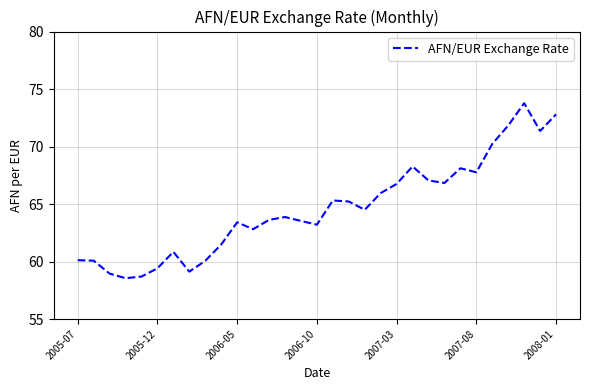

What is the difference between the maximum and minimum values?

15.2